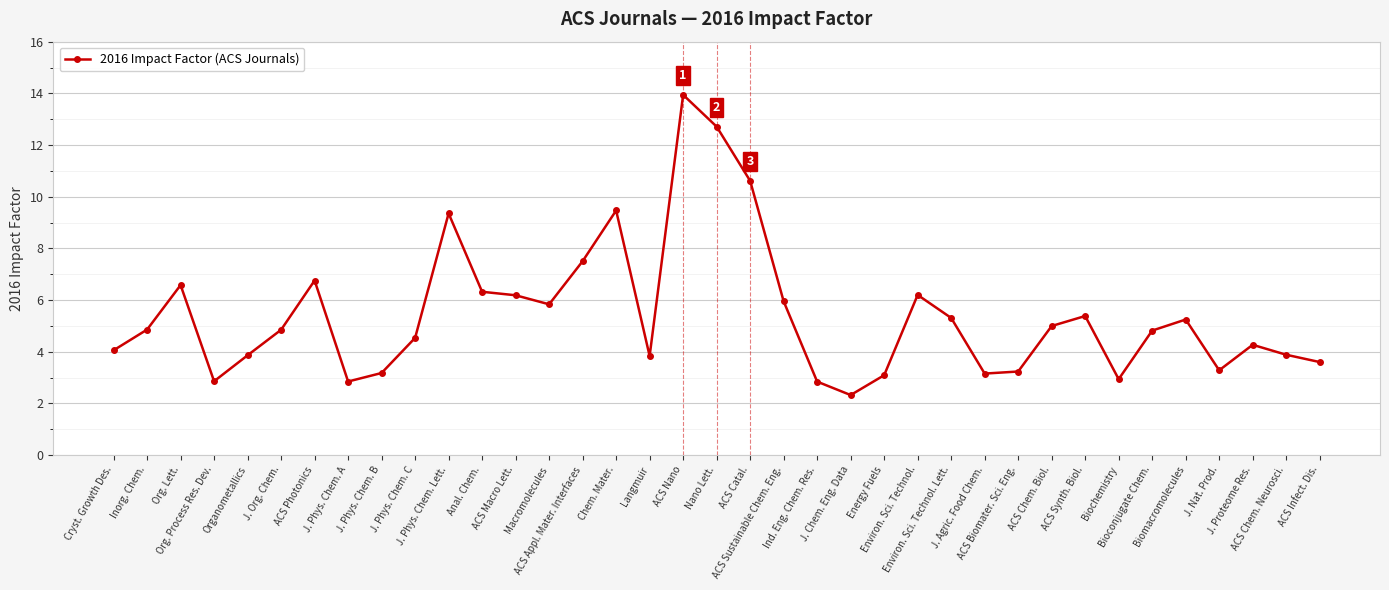

What is the maximum value shown in the chart?

13.9